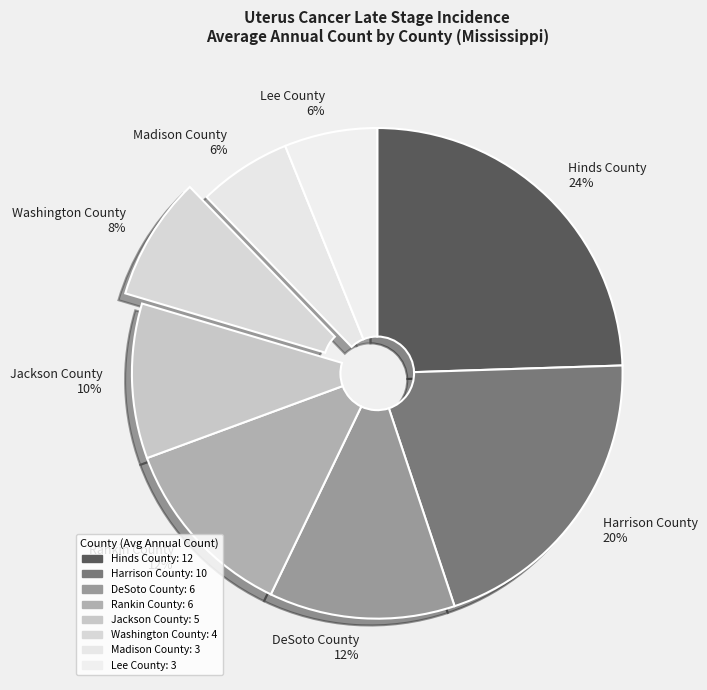

To the nearest percent, what is the difference between the Harrison County and Jackson County slice percentages?

10%